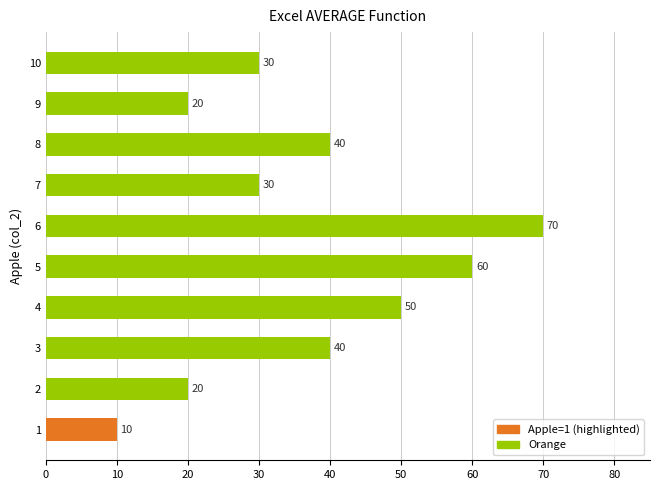

How many bars are there in total?

10